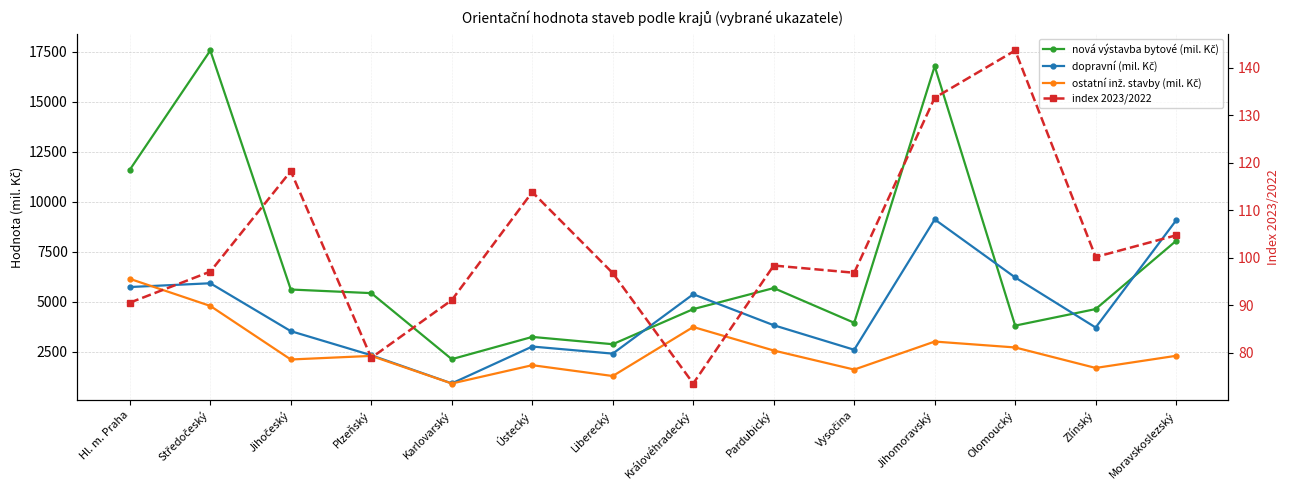

How many data points does each series have?

14